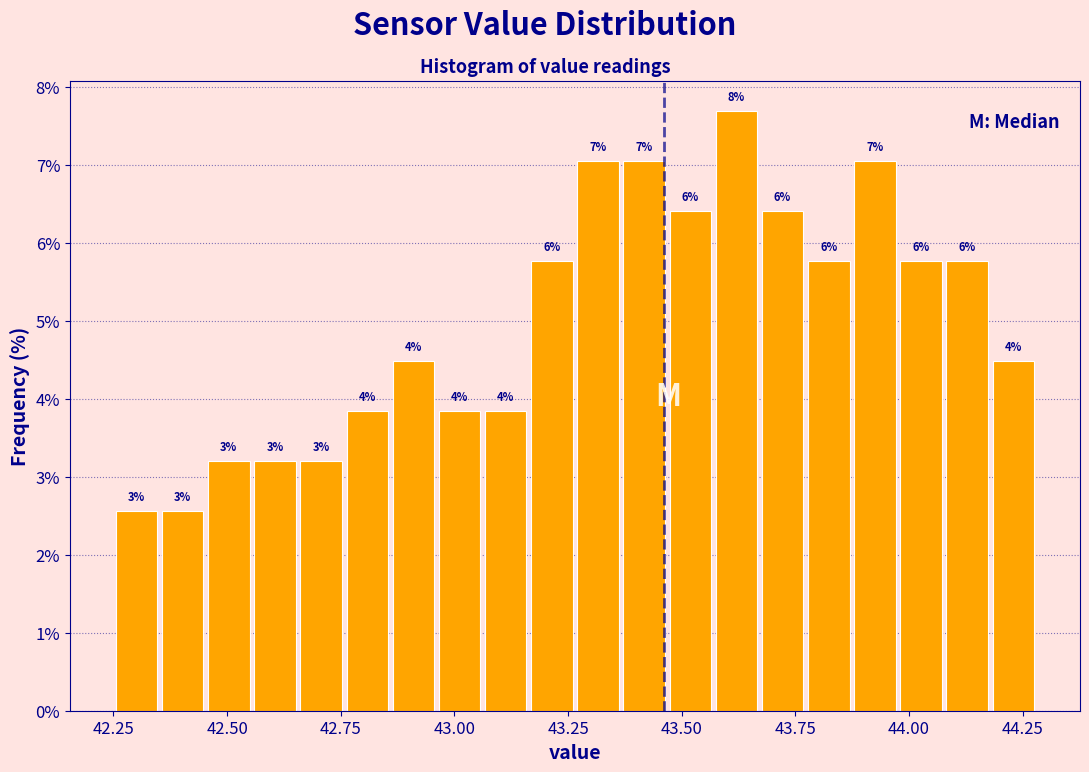

Around what value on the x-axis is the tallest bar? Give the approximate position of its centre, as read against the axis.

43.60